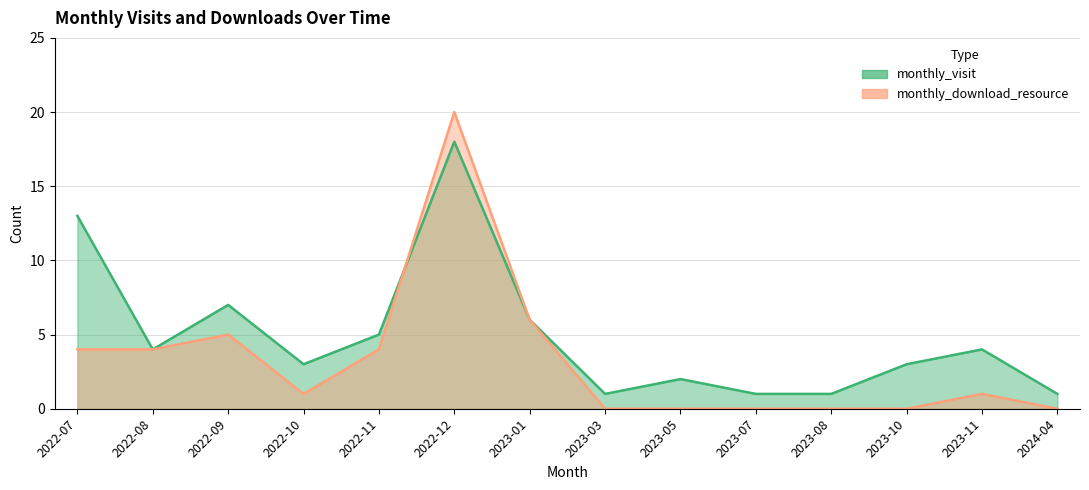

At how many categories does at least one series exceed 1?

10